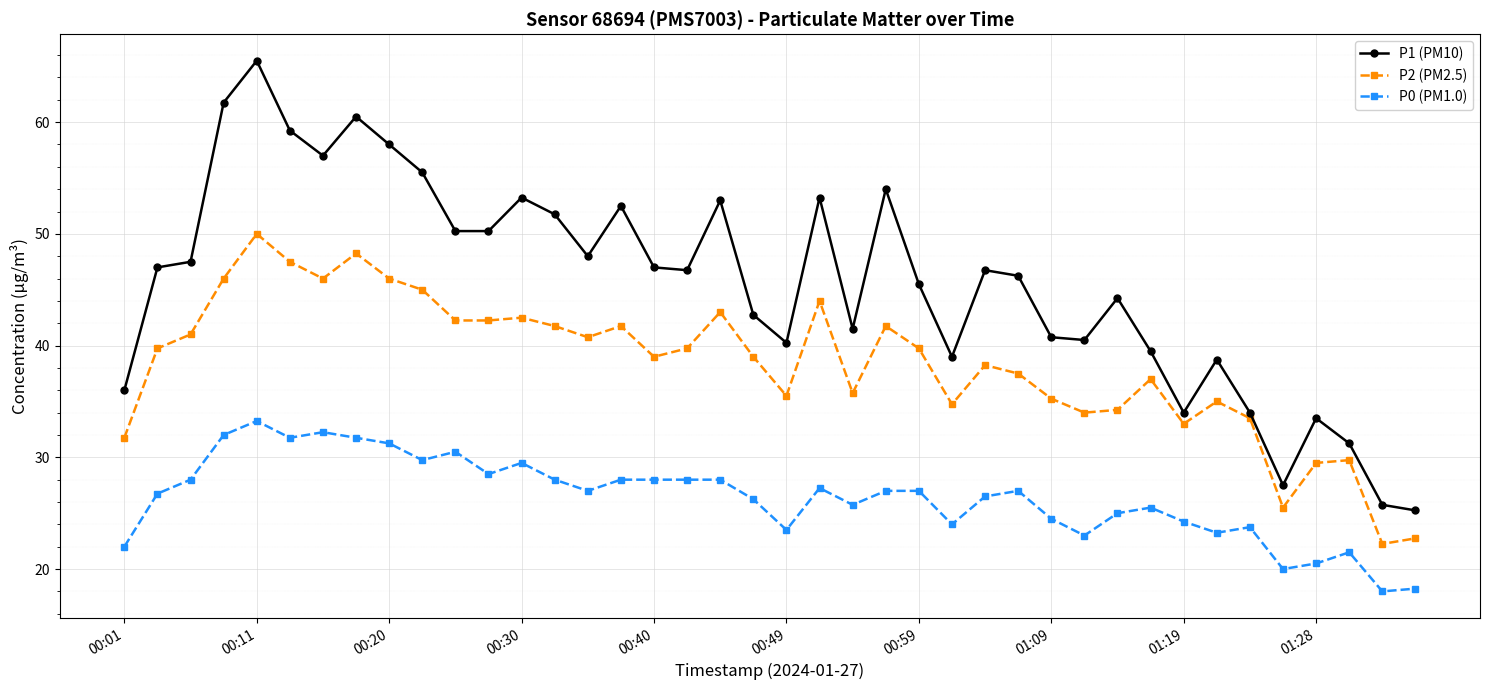

Which series has the largest range (max minus min)?

P1 (PM10)